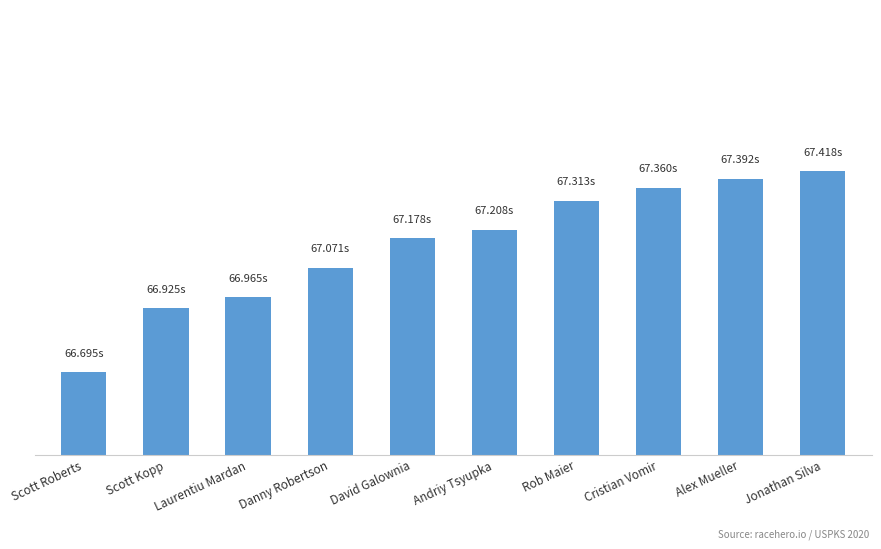

Does the chart contain any negative values?

No